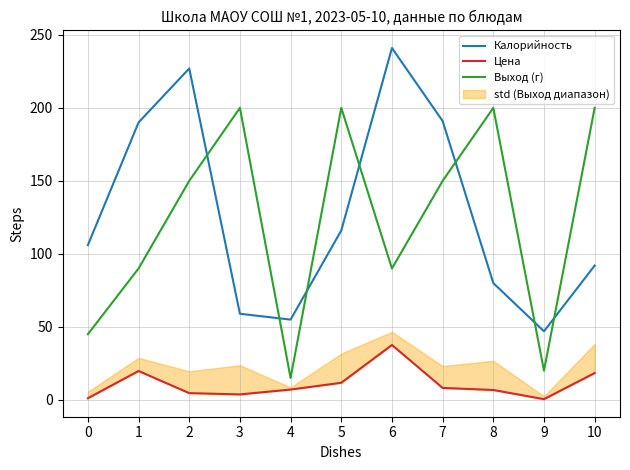

Rank the series at 8 from lowest to highest value.

Цена, Калорийность, Выход (г)